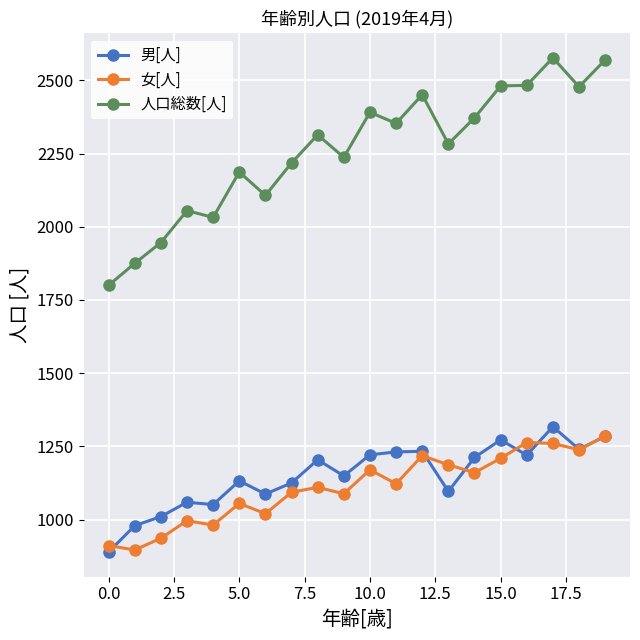

Which series has the widest spread of values?

人口総数[人]